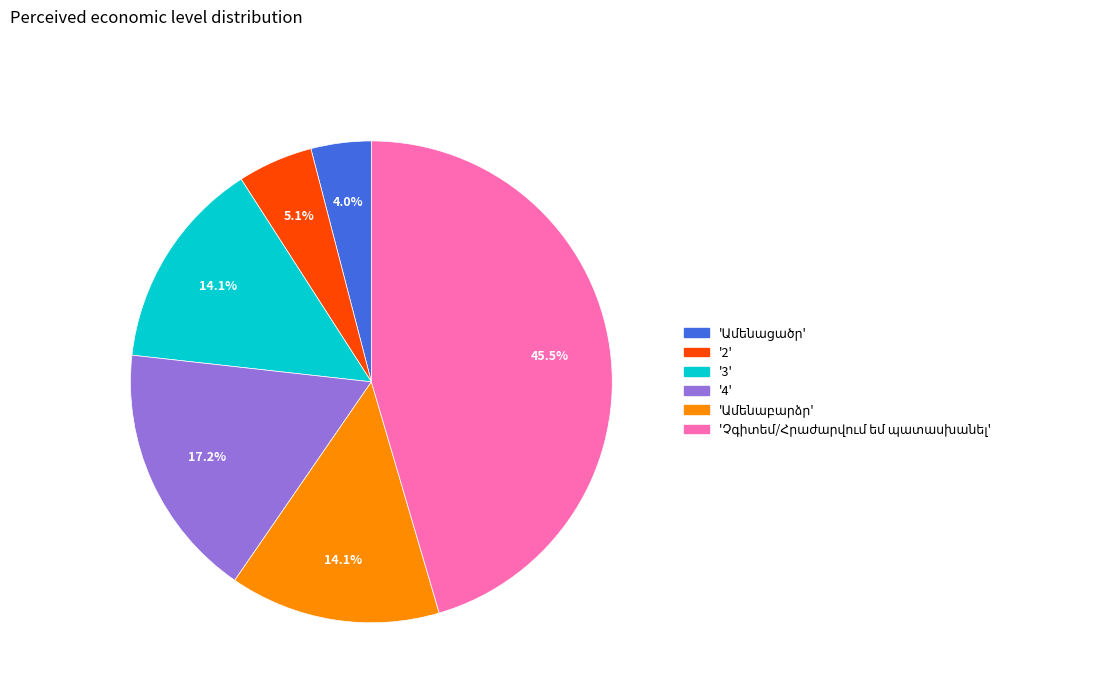

Is there a majority slice in this chart?

No